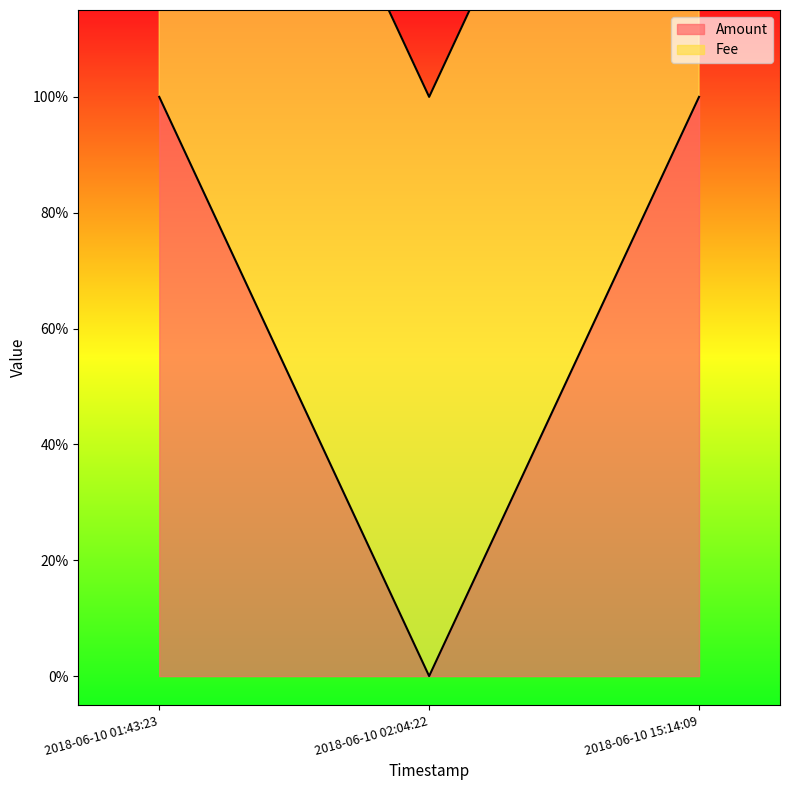

How many lines are shown in the chart?

1